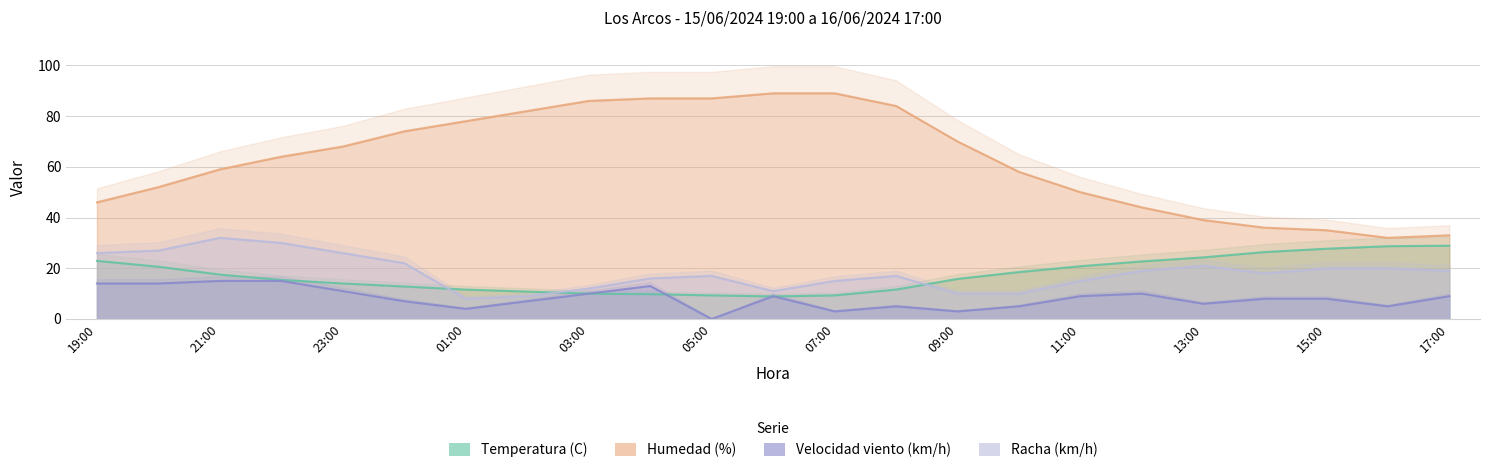

What is the maximum value for Racha (km/h)?

32.0